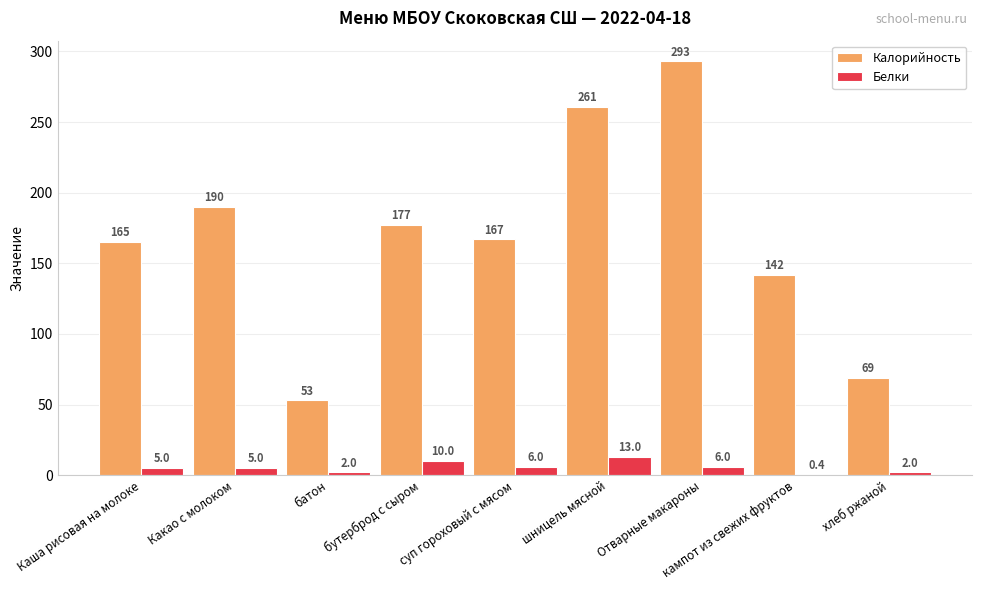

Is it true that Белки equals 6.0 at суп гороховый с мясом?

True